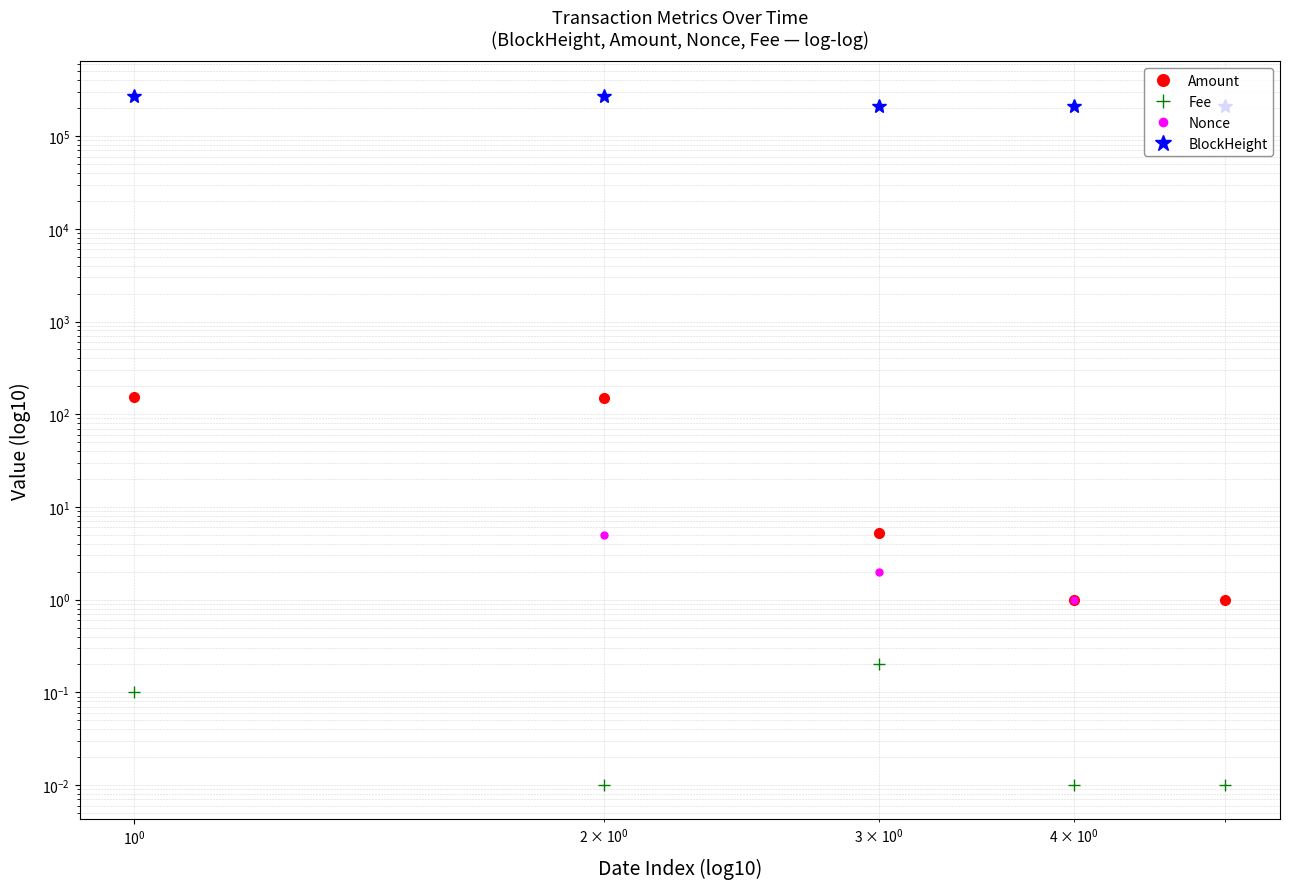

What are all the series names shown in the legend?

Amount, Fee, Nonce, BlockHeight